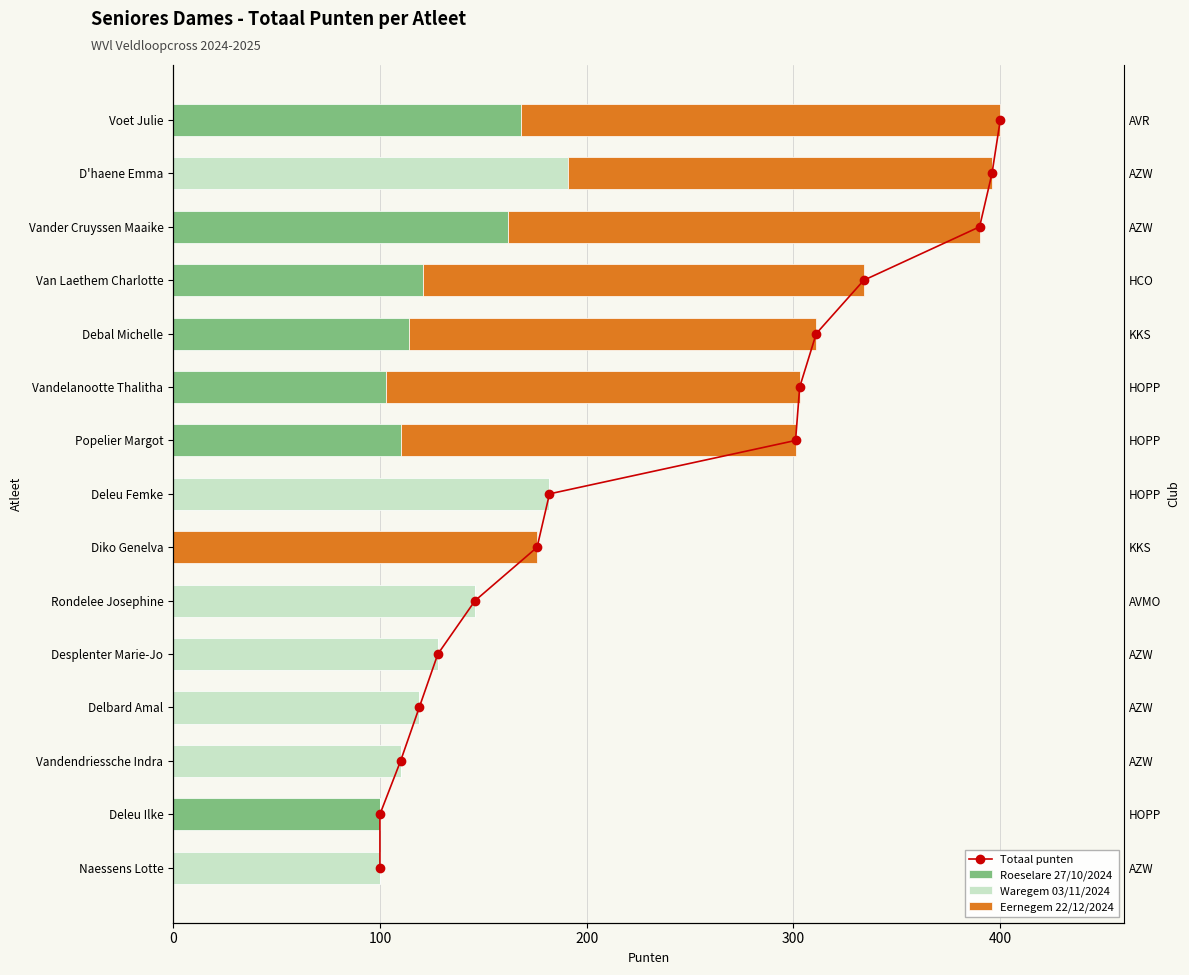

Count the number of data series in this chart.

4